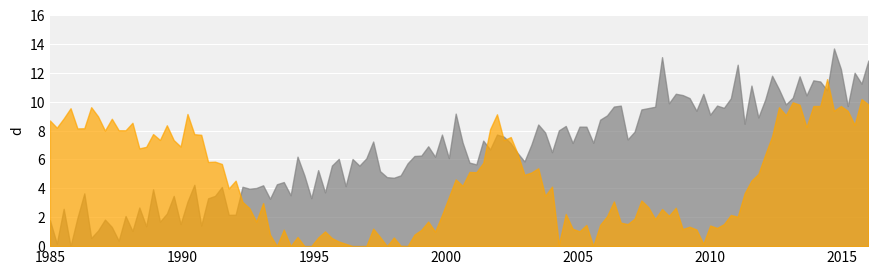

What is the greatest value displayed?

13.7